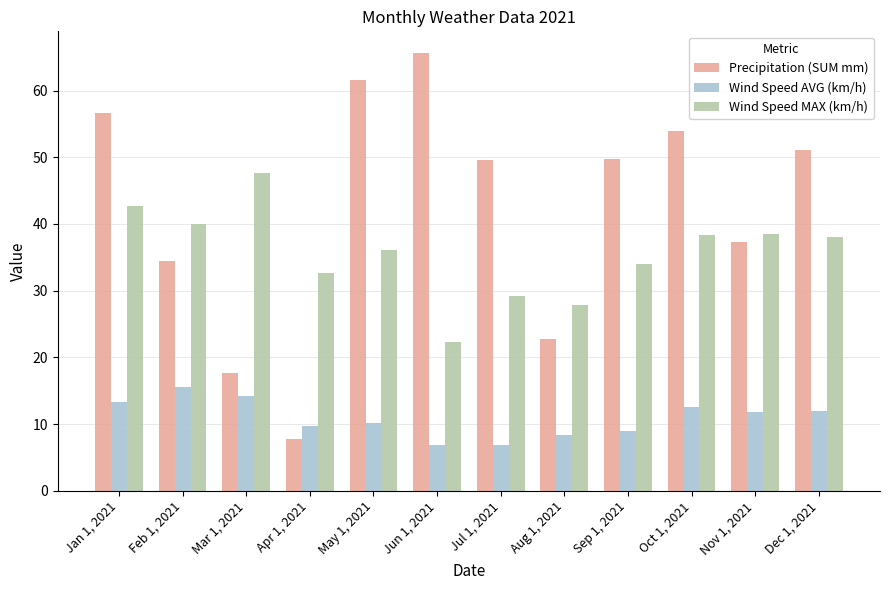

What is the difference between the maximum and minimum values in the Wind Speed AVG (km/h) series?

8.7